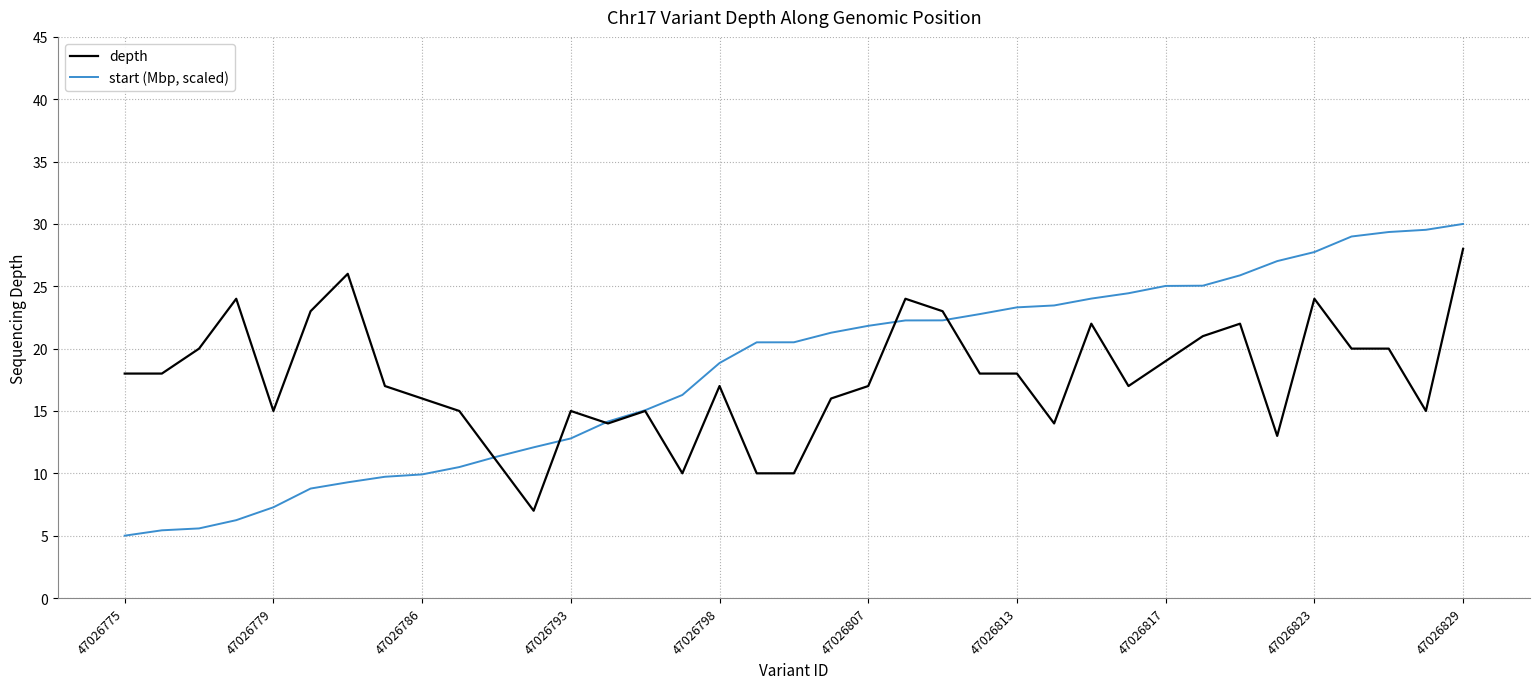

Which series has the largest range (max minus min)?

start (Mbp, scaled)